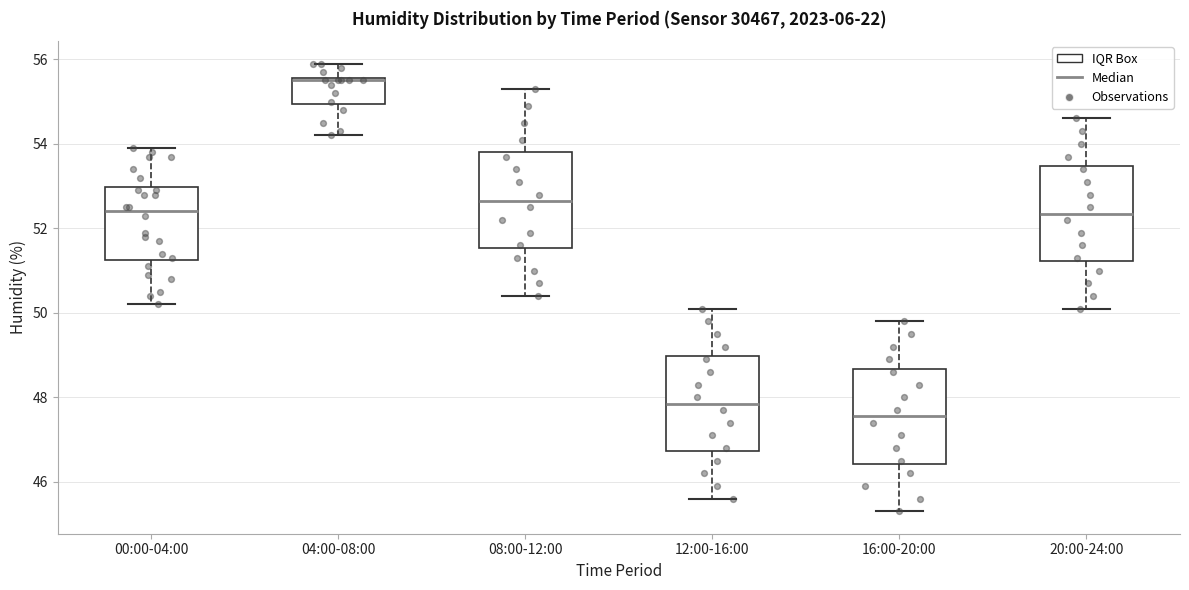

Where does the upper whisker of the box for 04:00-08:00 end on the y-axis? The values are not printed on the chart, so give them approximately, as read against the axis.

56.0